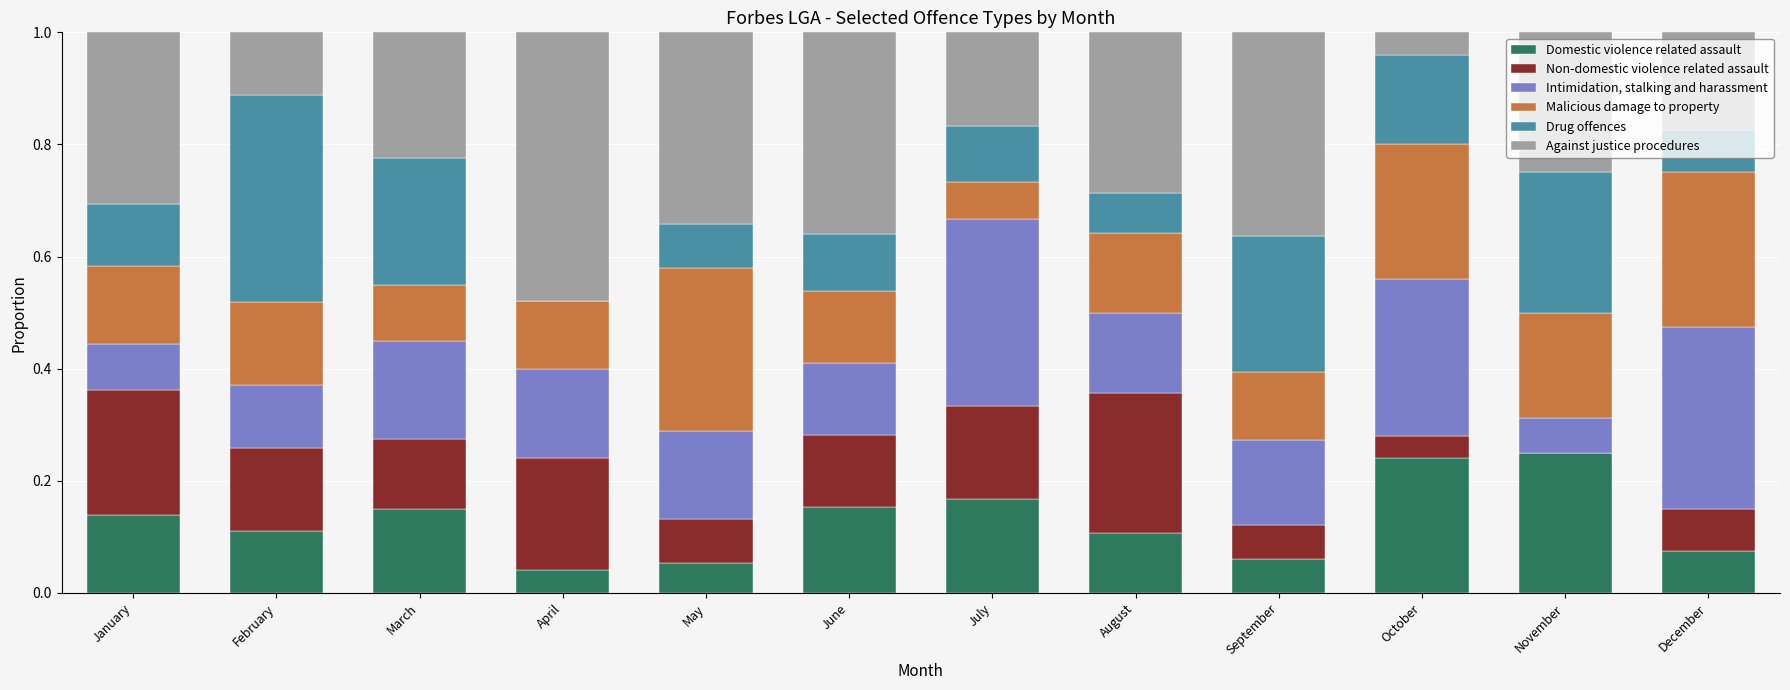

What is the total value across all series at February?

1.0